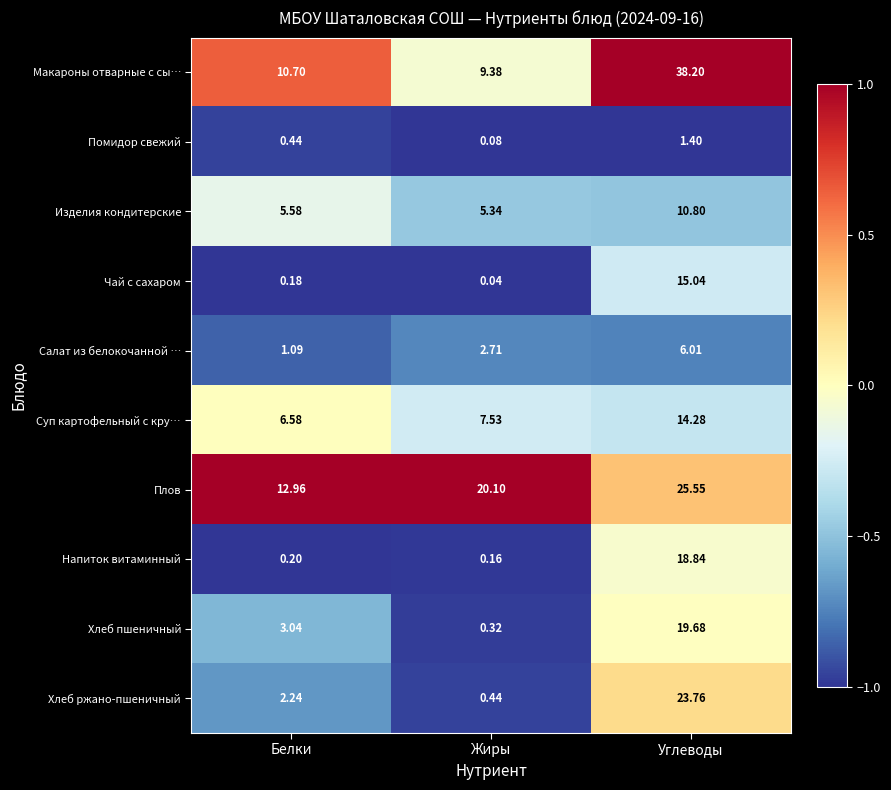

At which category does the chart reach its peak across all series?

Углеводы